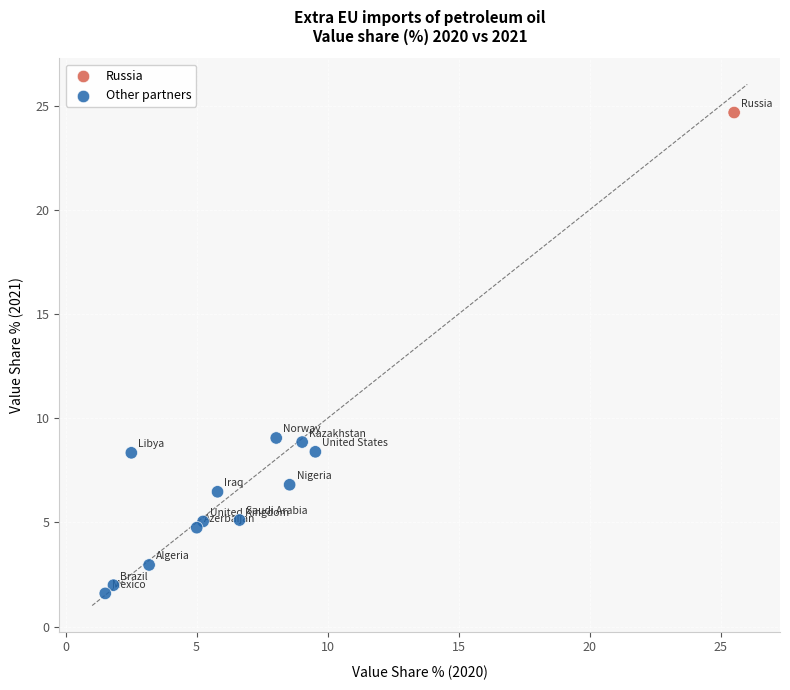

What is the range of X values (max minus min)?

24.0